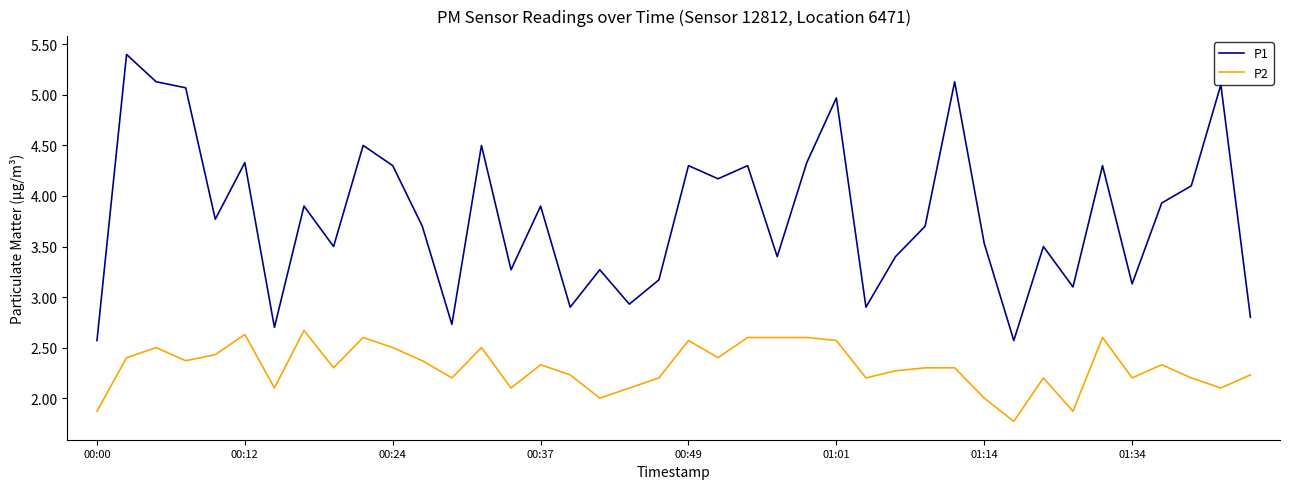

True or false: P2 and P1 cross at least once.

False